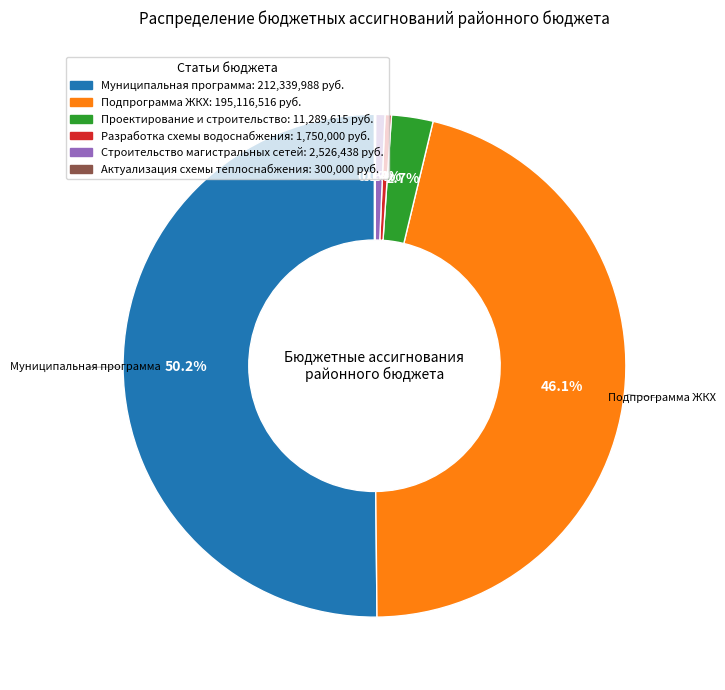

Is there any slice that represents more than half of the pie?

Yes